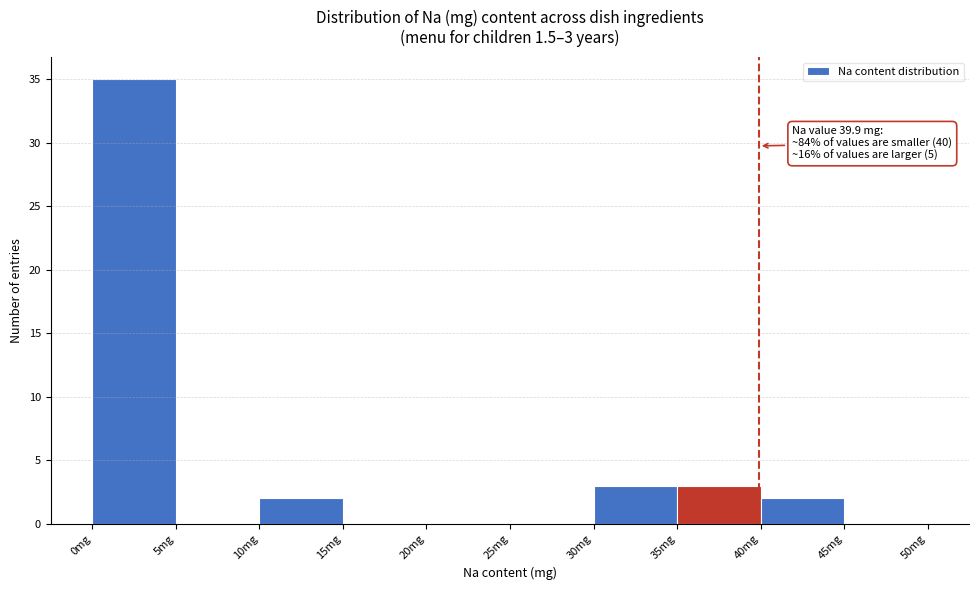

Over which range of the x-axis is the bar tallest?

0 to 5